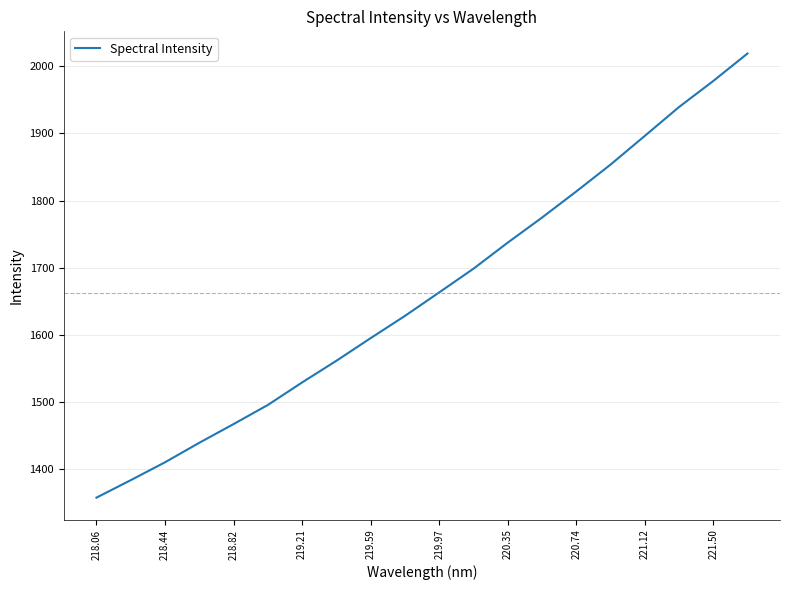

What is the difference between the maximum and minimum values?

662.1